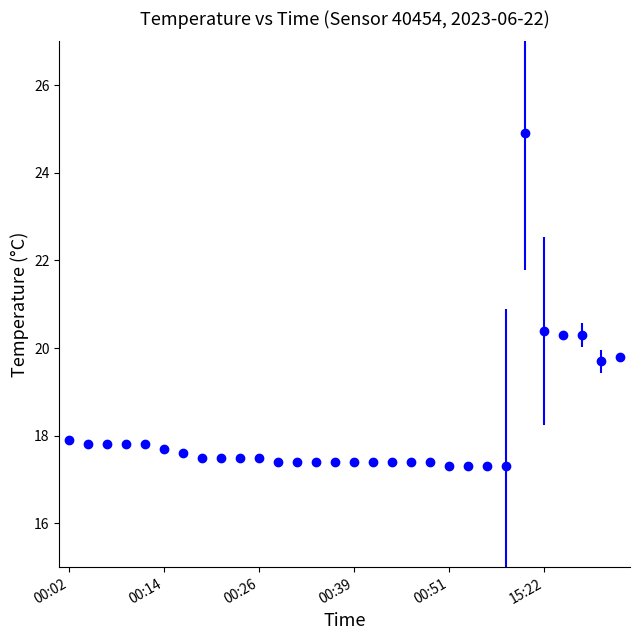

What is the value of the 29th point from the left?

19.7